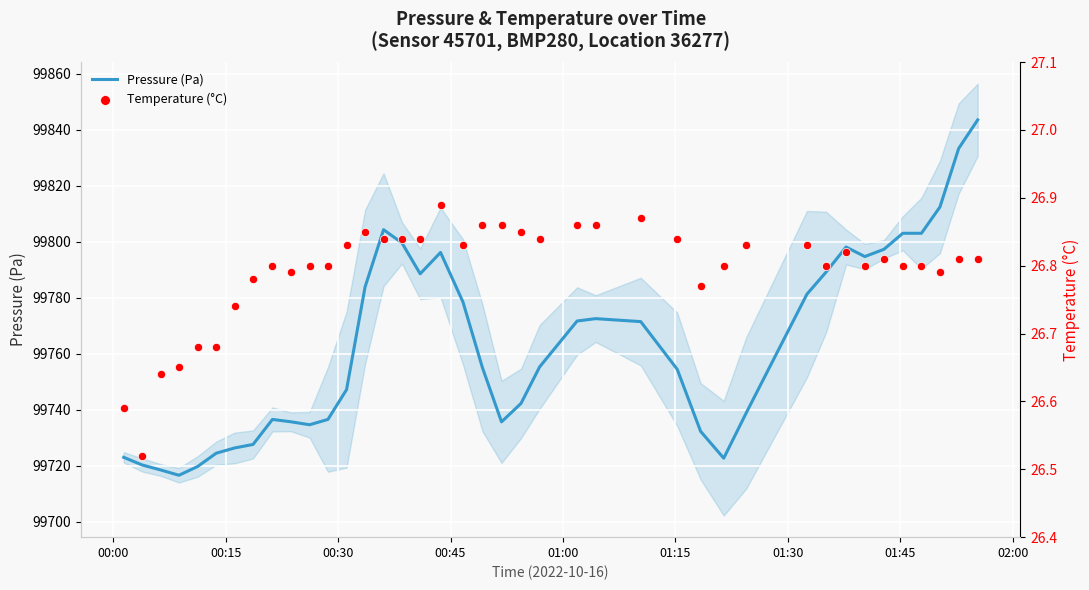

What is the lowest value of the Pressure (Pa) series?

99716.6